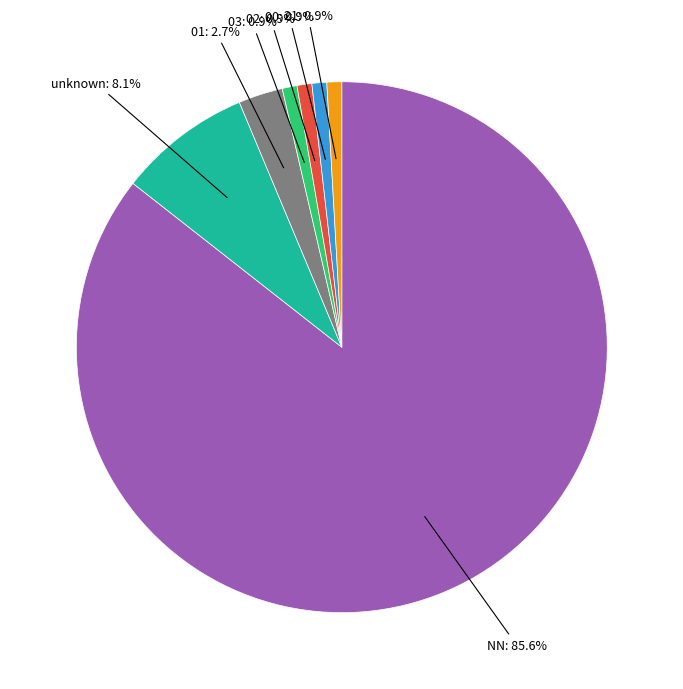

How many segments does this pie chart have?

7